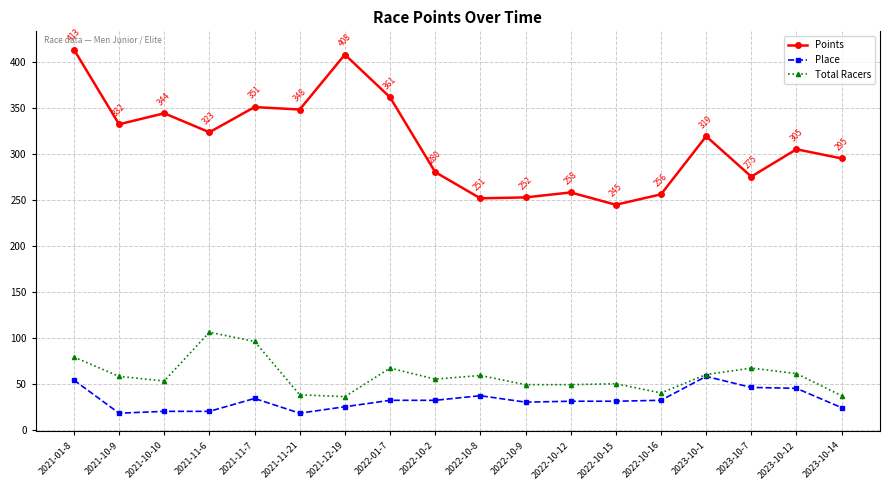

Where is the first local maximum for Total Racers?

2021-11-6